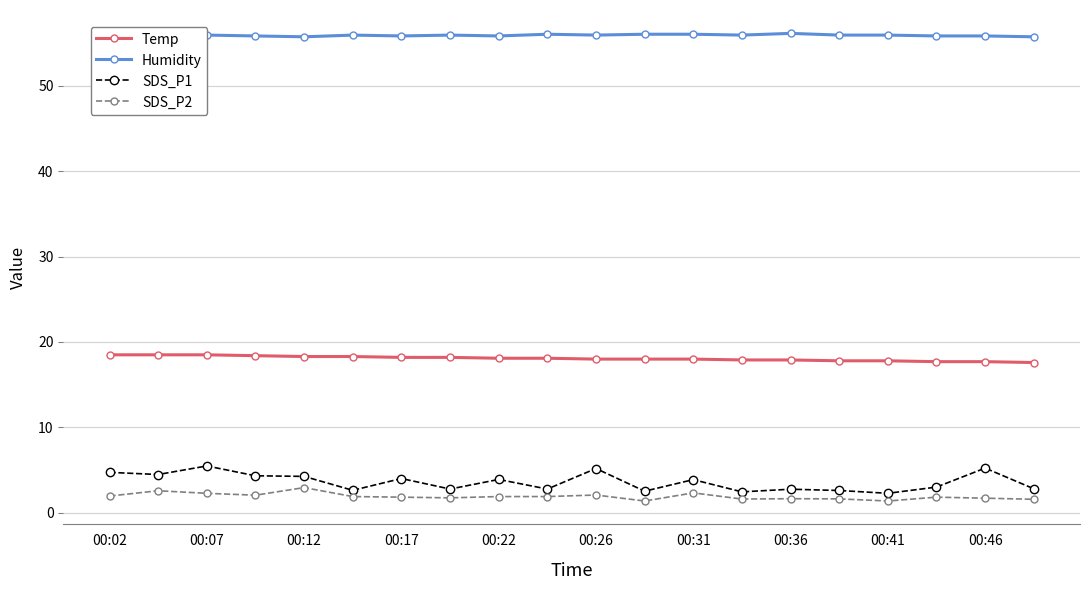

True or false: SDS_P2 has a value of 2.0 at 00:02.

True